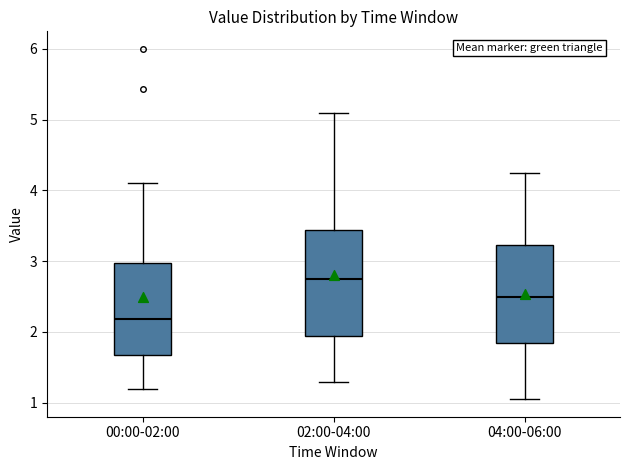

Comparing the boxes themselves (not the whiskers), which one is the tallest?

02:00-04:00